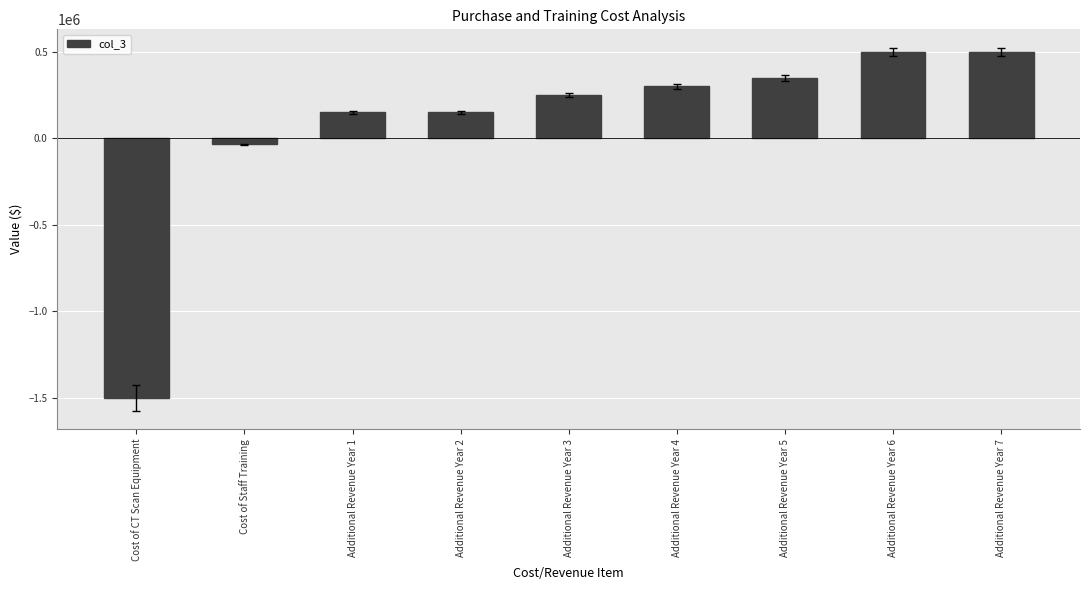

Reading left to right, list all the values displayed in this chart.

-1500000	-35000	150000	150000	250000	300000	350000	500000	500000